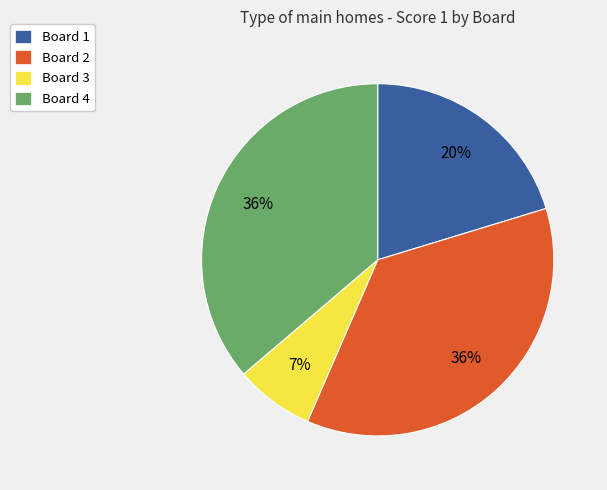

To the nearest percent, what percentage of the pie is Board 1?

20%